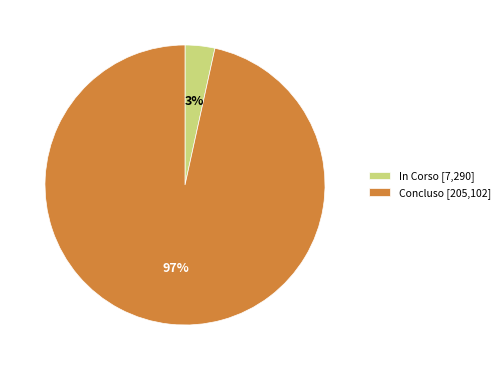

Is it true that In Corso [7,290] is 18% of the pie?

False